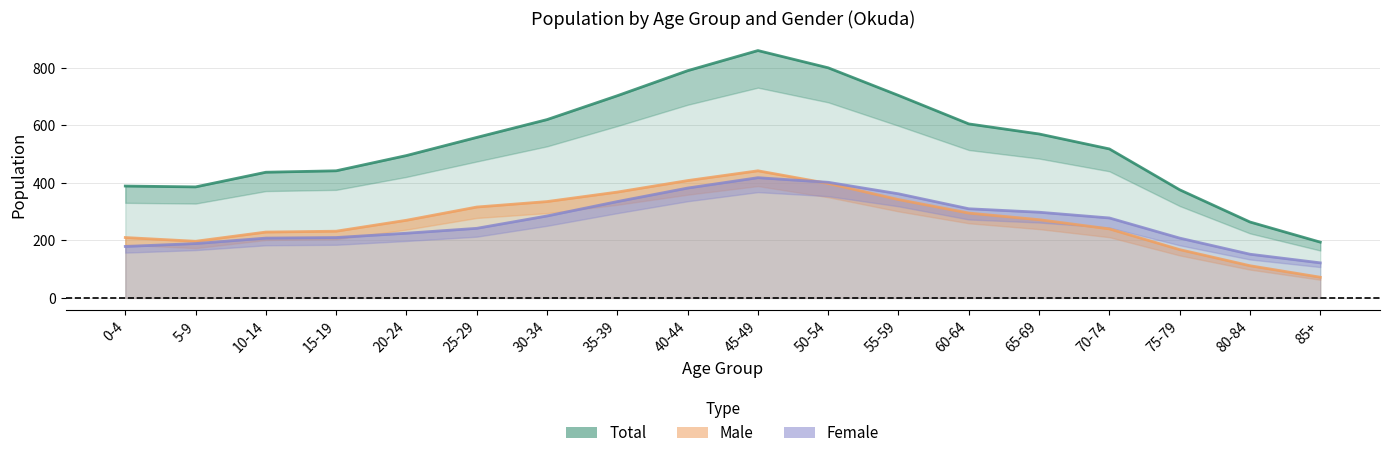

Is it true that Female equals 210 at 15-19?

True